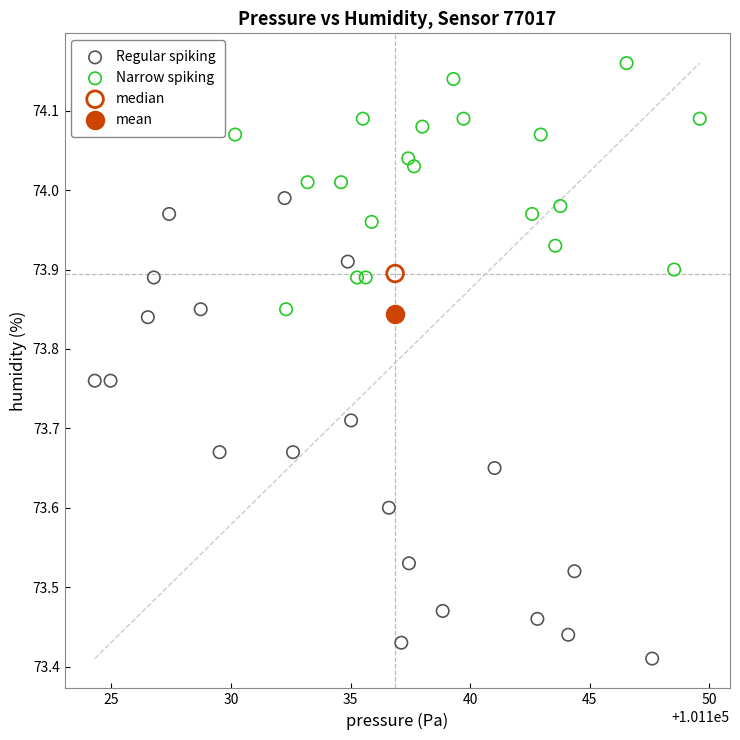

What are all the series names shown in the legend?

Regular spiking, Narrow spiking, median, mean